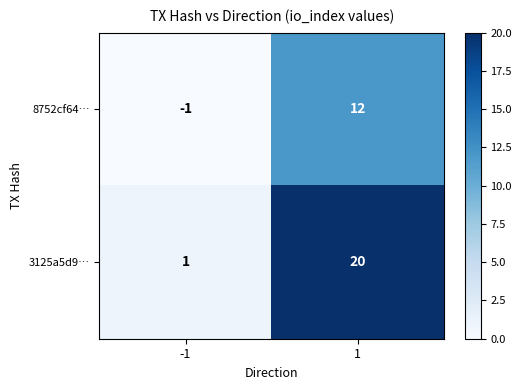

At which category is the sum across all series the highest?

1